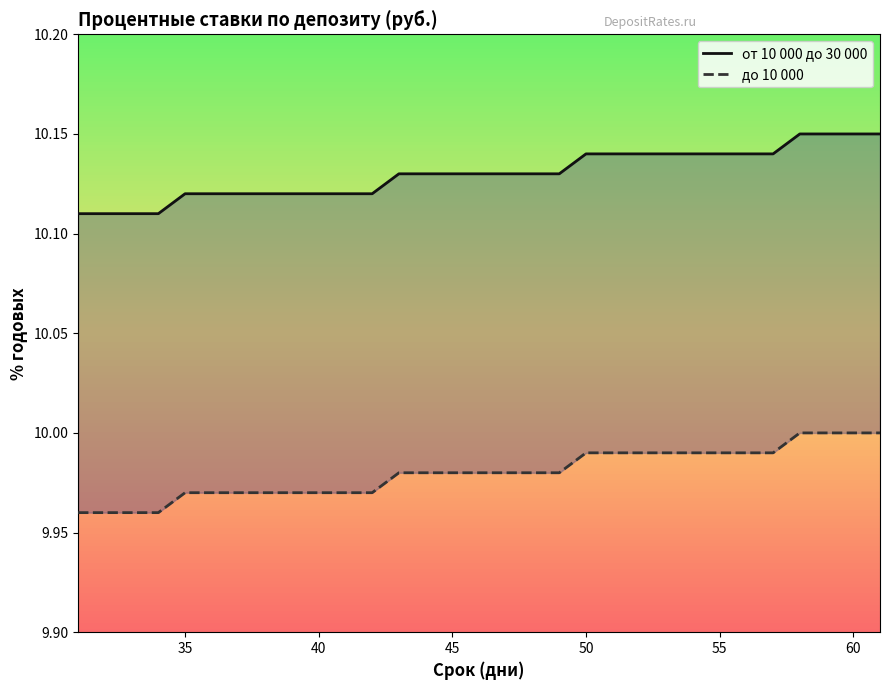

What is the greatest value displayed?

10.2